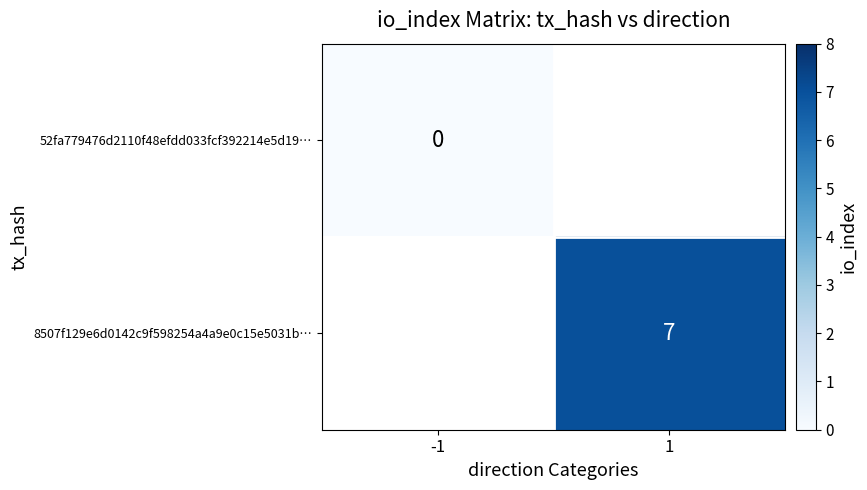

The 8507f129e6d0142c9f598254a4a9e0c15e5031b… series shows 3 at 1. True or false?

False